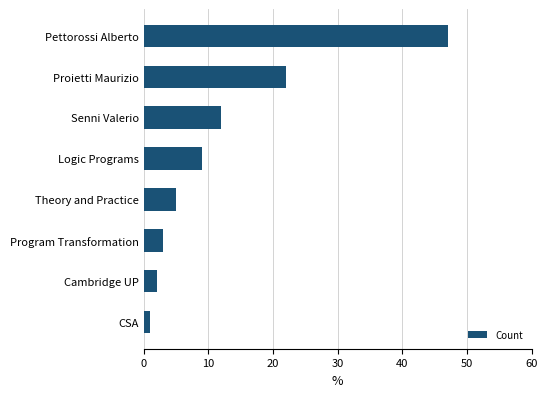

Between Theory and Practice and Program Transformation, which is larger?

Theory and Practice